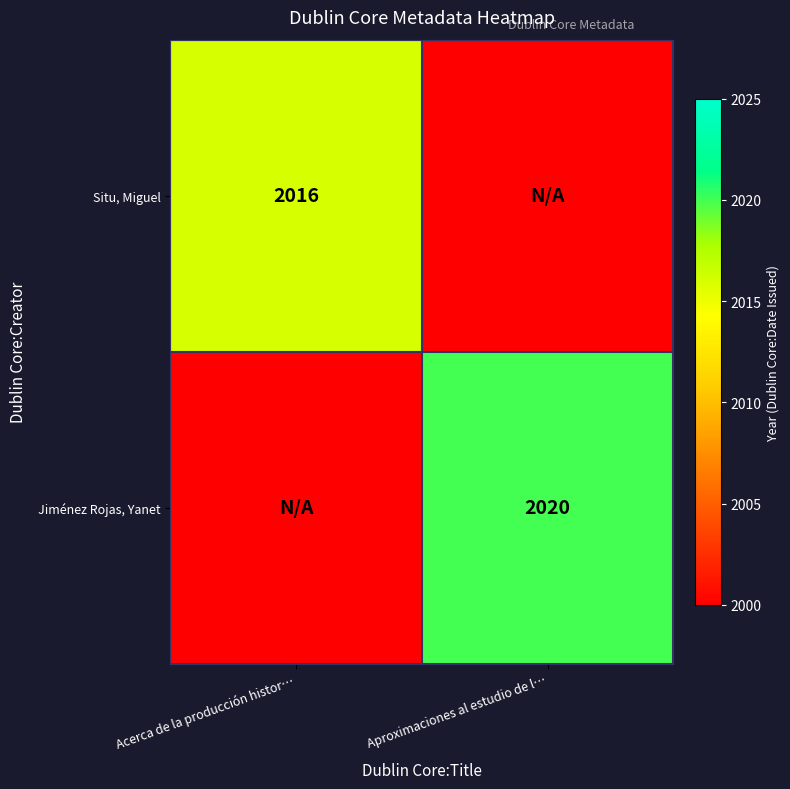

The value of Situ, Miguel at Acerca de la producción histor… is 2016. True or false?

True